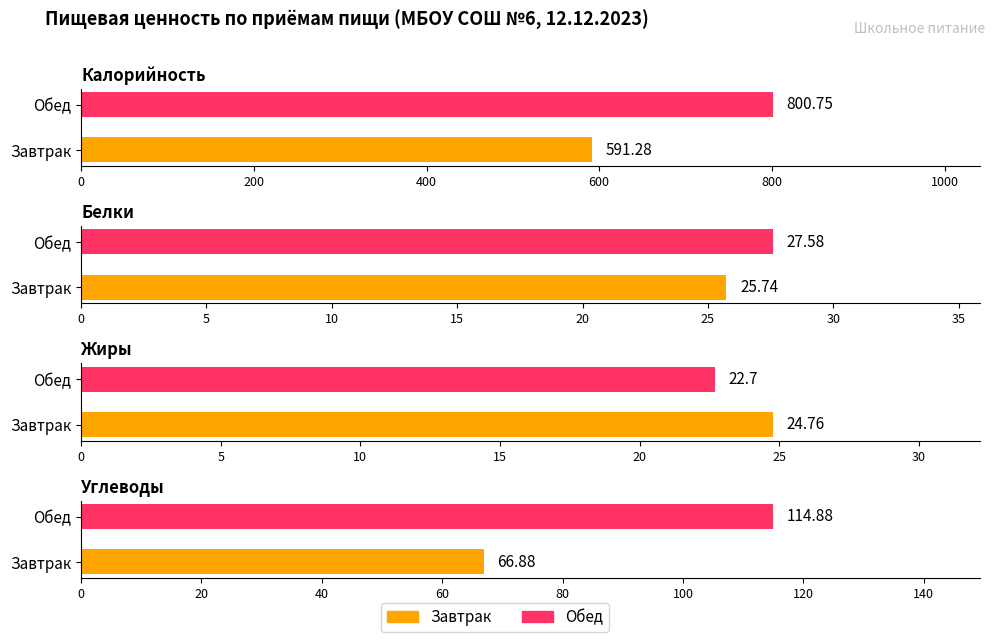

How many bars are there in total?

8